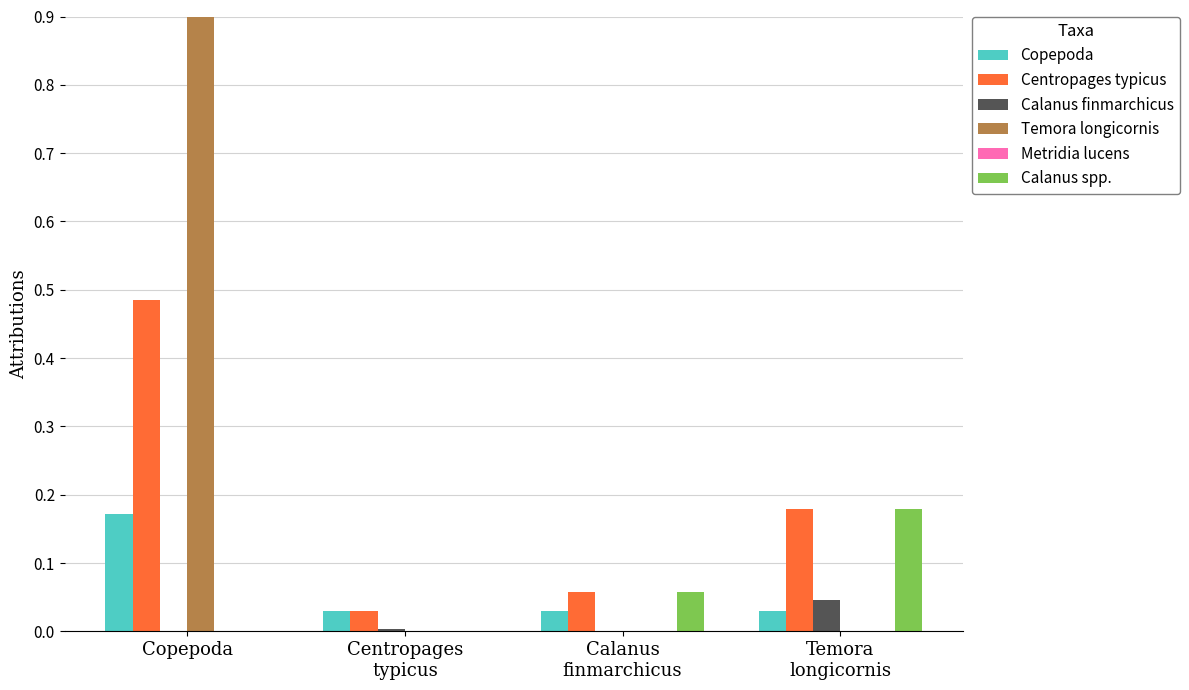

Count the number of categories in the chart.

4